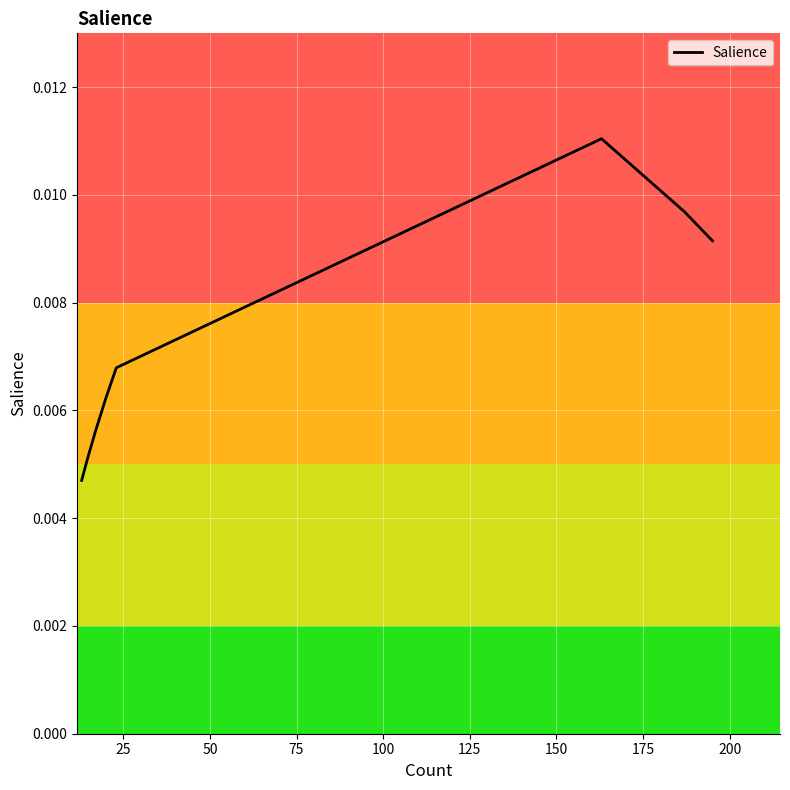

How many distinct data groups are displayed?

1